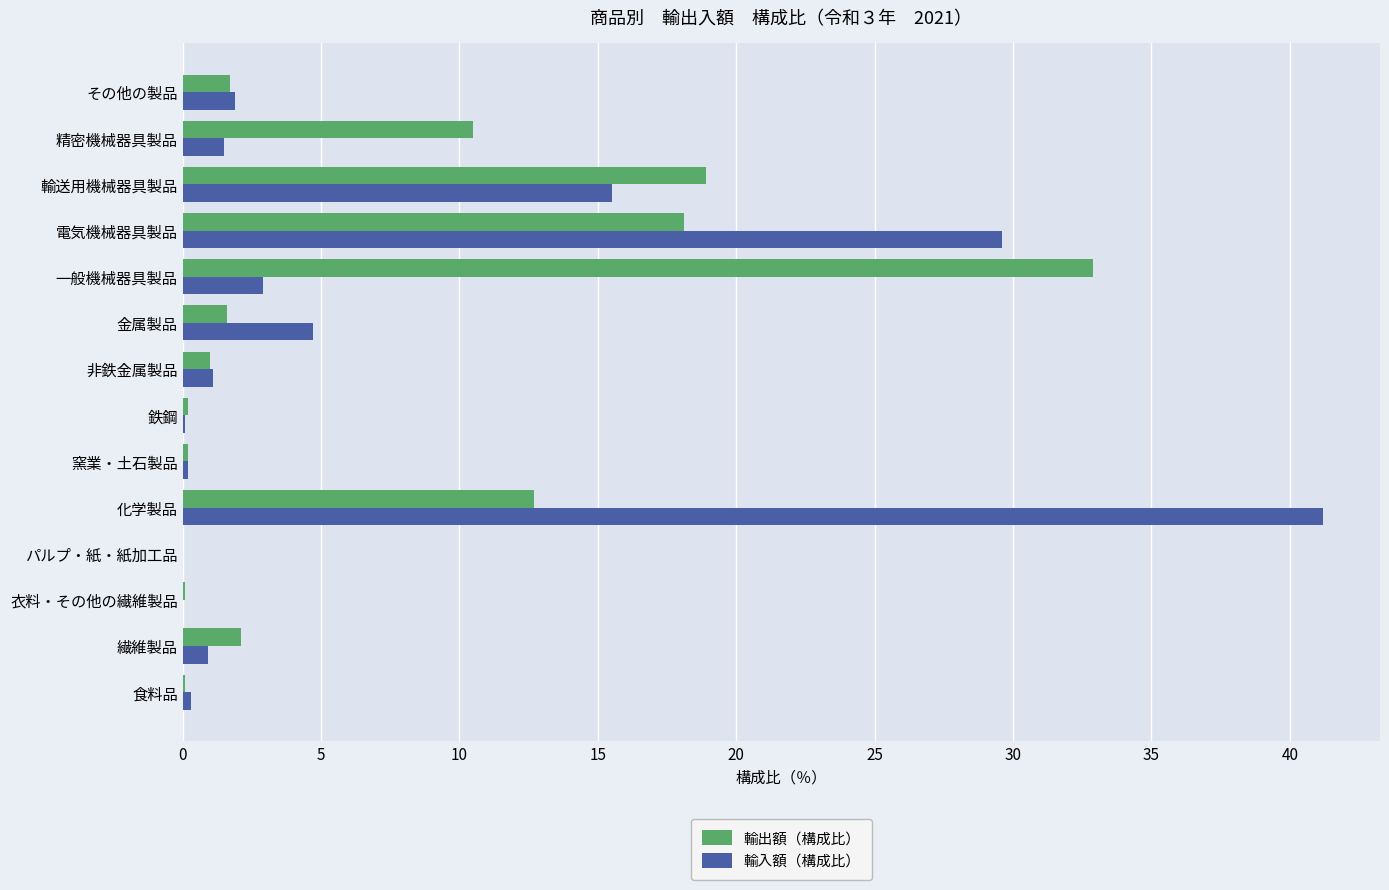

What is the sum of all 輸出額（構成比） values?

100.1